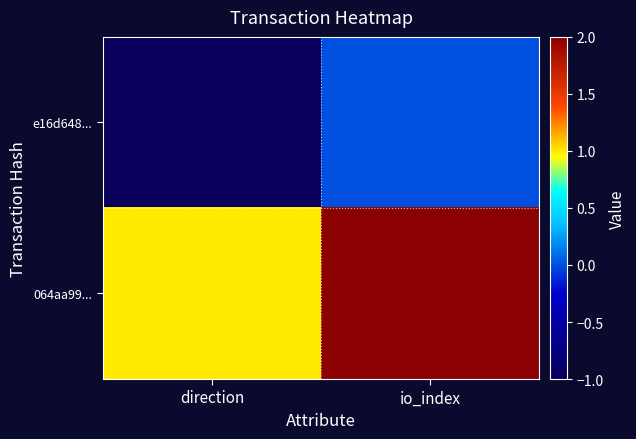

Rank the series at io_index from lowest to highest value.

e16d648..., 064aa99...